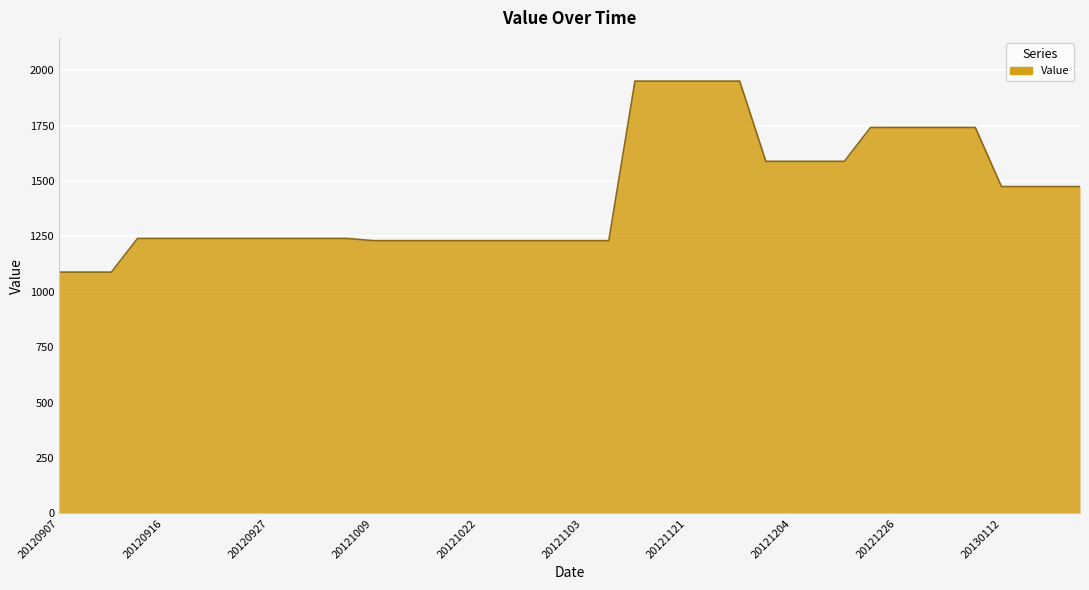

What is the greatest value displayed?

1951